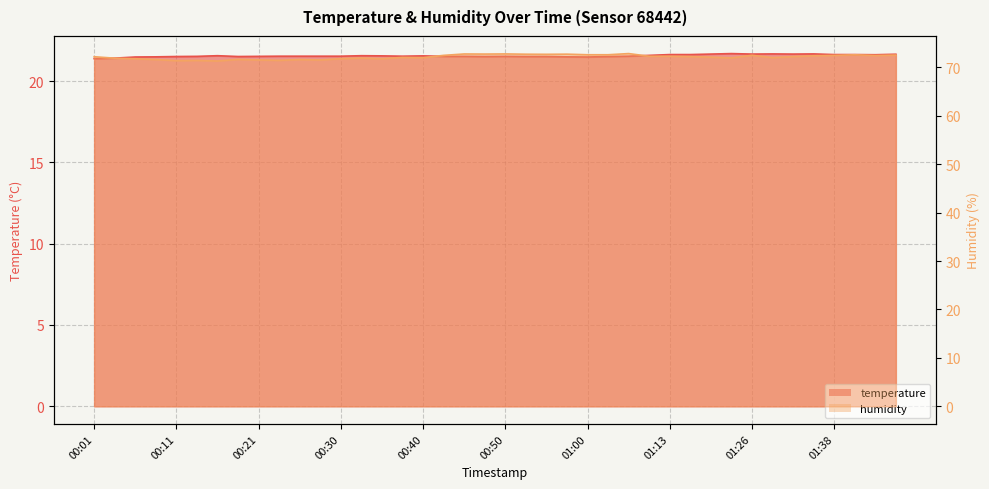

Rank the series by their maximum value, from highest to lowest.

humidity, temperature